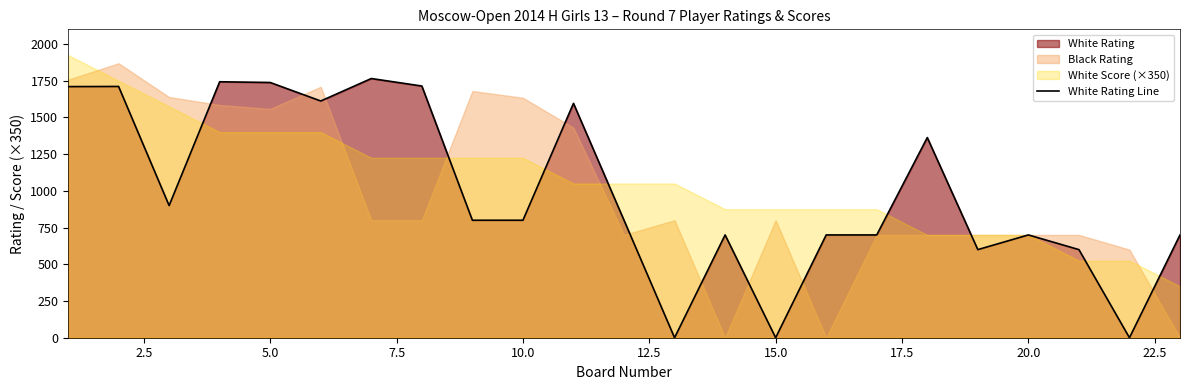

What is the maximum value for White Rating Line?

1765